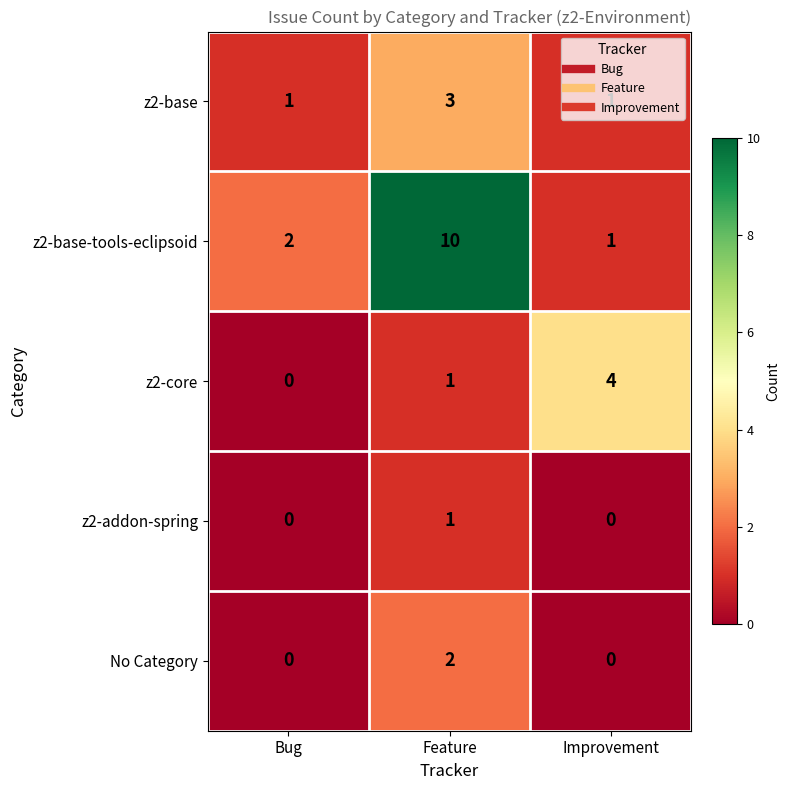

Which label corresponds to the largest value in the chart?

Feature